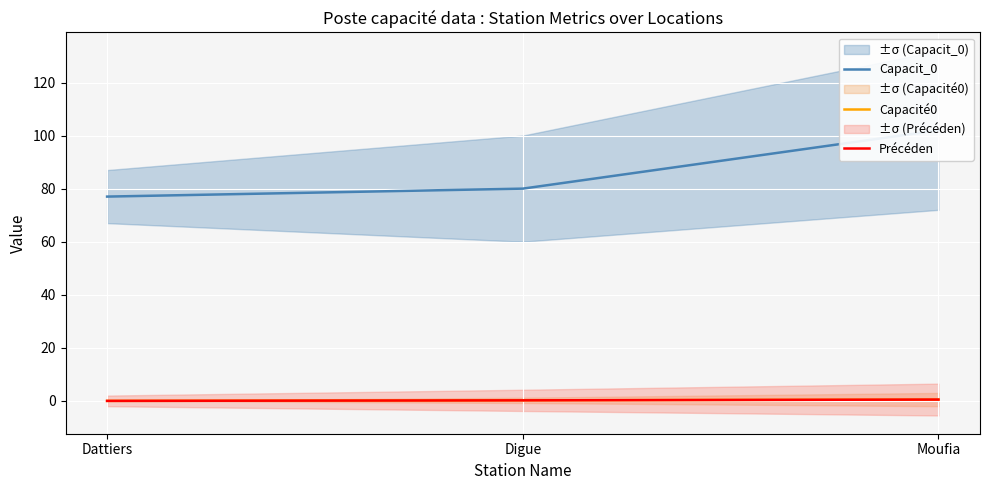

What is the spread (max minus min) of values at Moufia?

101.5